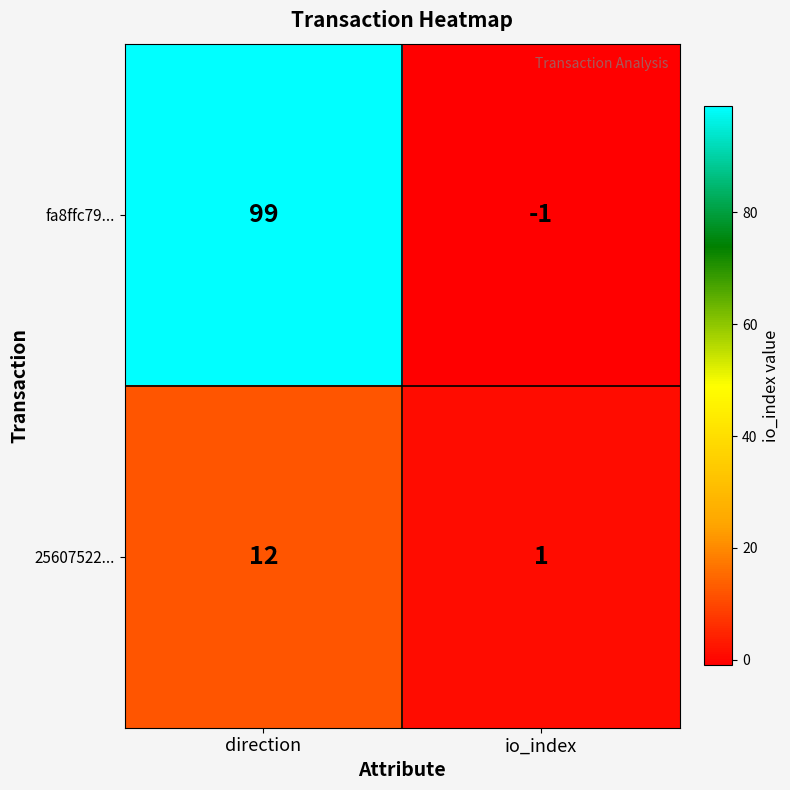

Between direction and io_index, which series saw the biggest shift?

fa8ffc79...